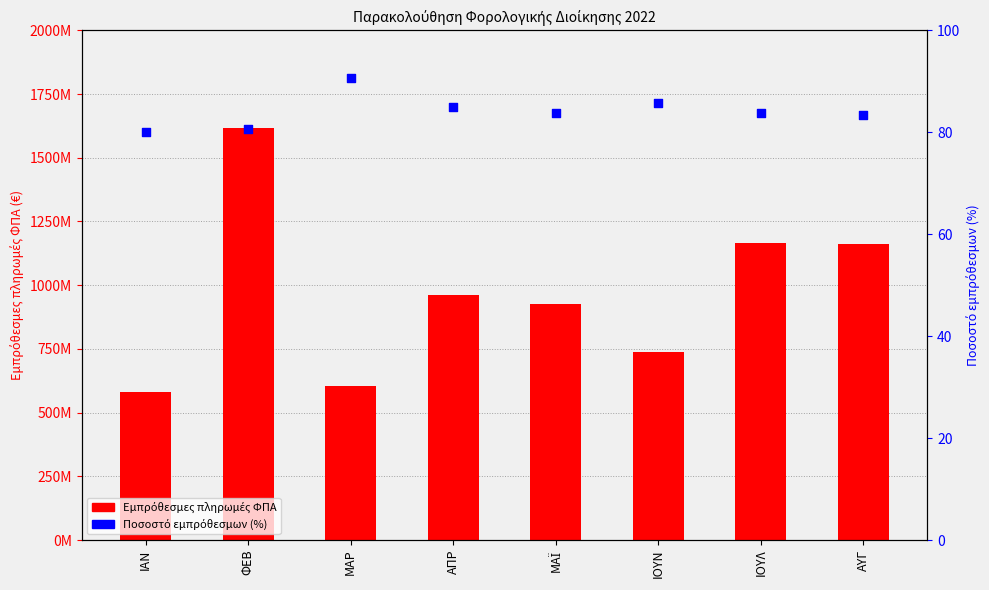

What is the total value across all series at ΙΟΥΛ?

1164186344.4